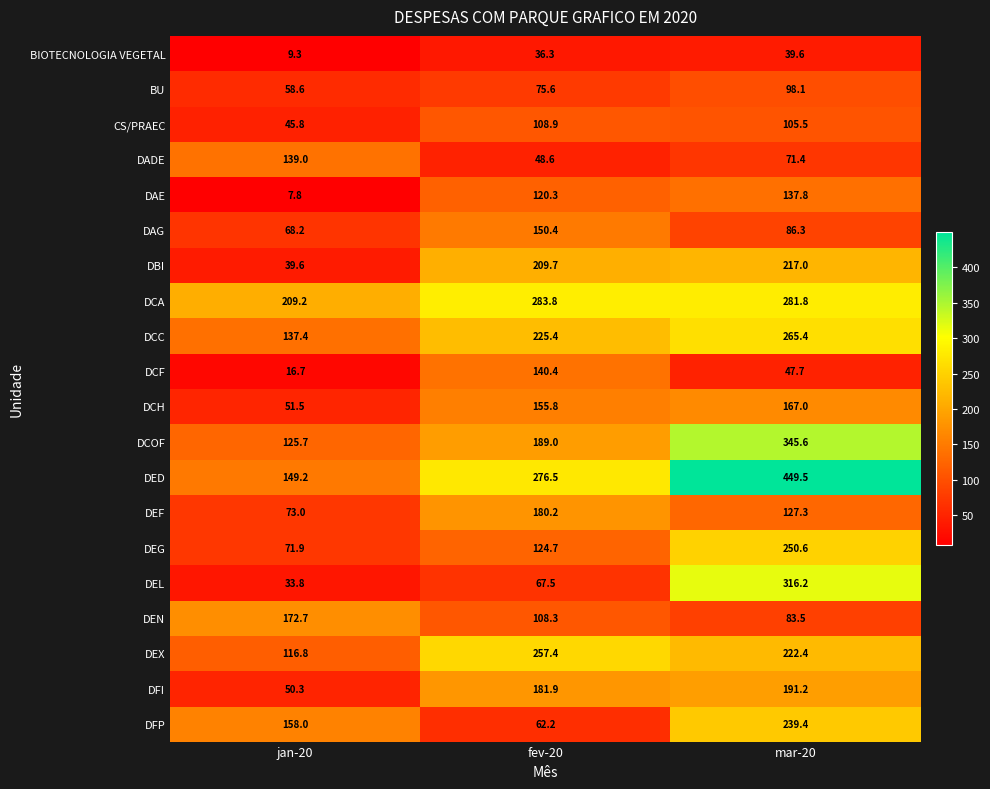

The value of DBI at fev-20 is 73.7. True or false?

False